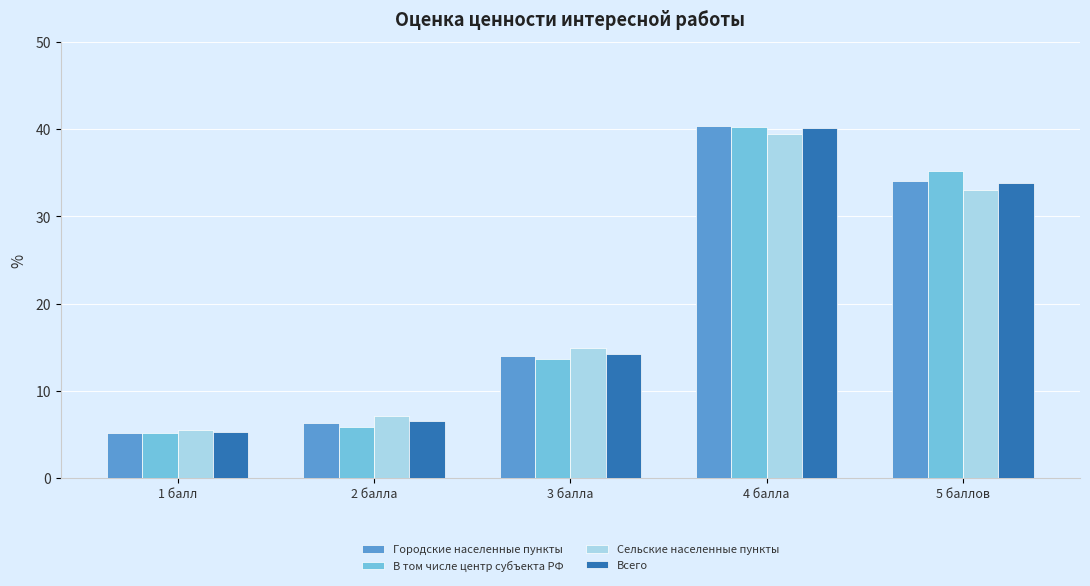

Are the bars grouped side by side (vs. stacked)?

Yes